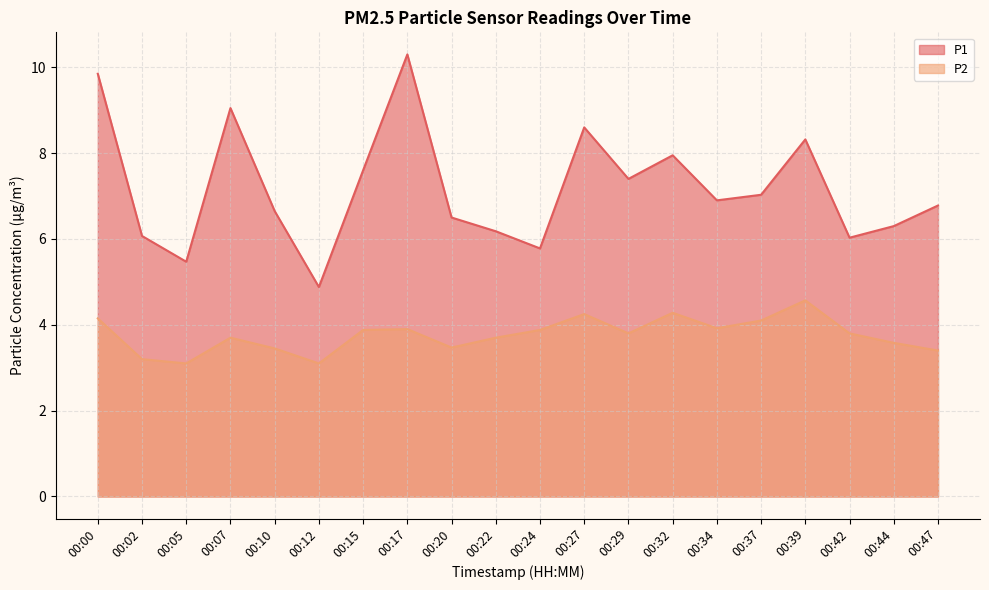

Count the number of categories in the chart.

20